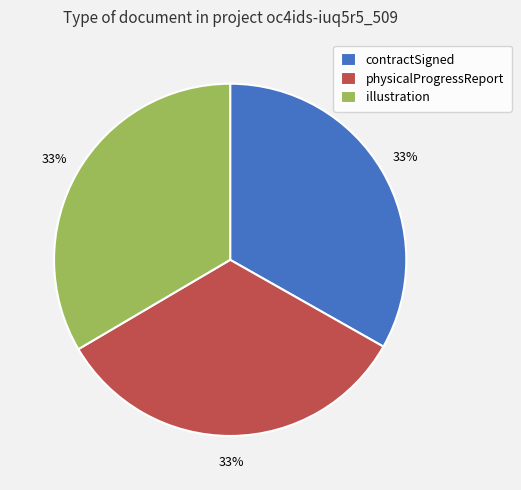

Is physicalProgressReport the majority of the pie?

No